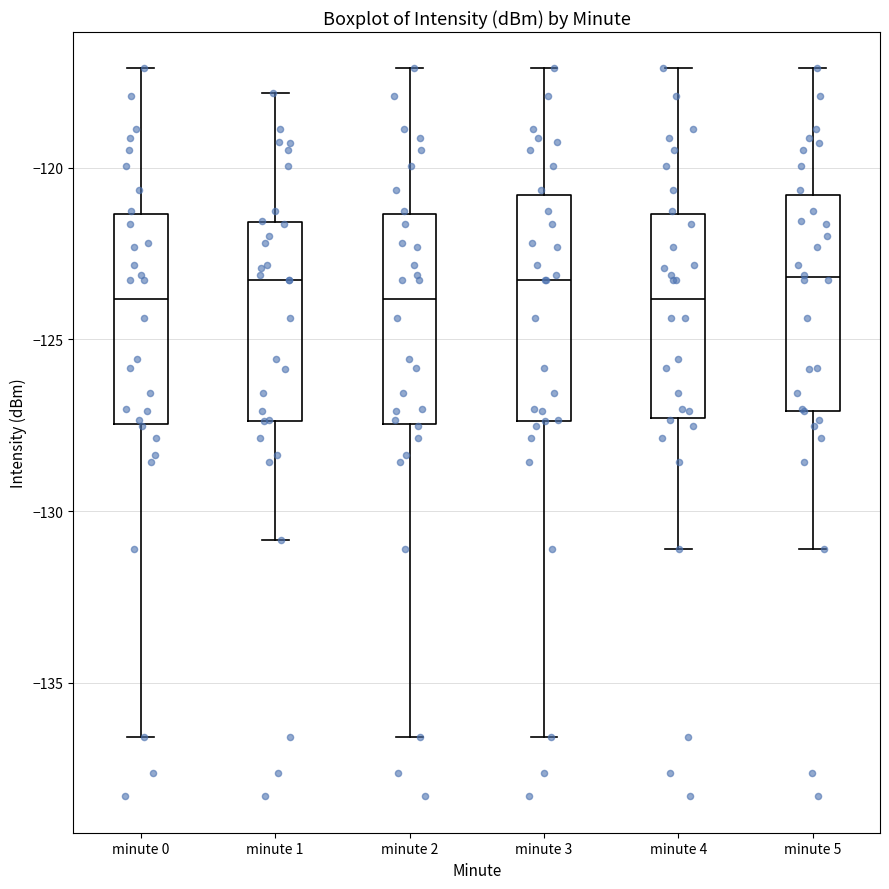

Reading left to right, read every box against the y-axis: the position of its median line, the range the box covers, and the ends of its whiskers. The values are not printed on the chart, so give them approximately, as read against the axis.

minute 0: median -124.0, box -127.5 to -121.5, whiskers -136.5 to -117.0
minute 1: median -123.5, box -127.5 to -121.5, whiskers -131.0 to -118.0
minute 2: median -124.0, box -127.5 to -121.5, whiskers -136.5 to -117.0
minute 3: median -123.5, box -127.5 to -121.0, whiskers -136.5 to -117.0
minute 4: median -124.0, box -127.5 to -121.5, whiskers -131.0 to -117.0
minute 5: median -123.0, box -127.0 to -121.0, whiskers -131.0 to -117.0